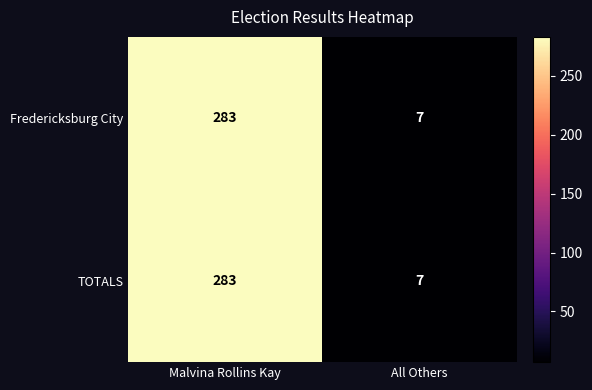

Read the TOTALS value at Malvina Rollins Kay, to the nearest 50.

300